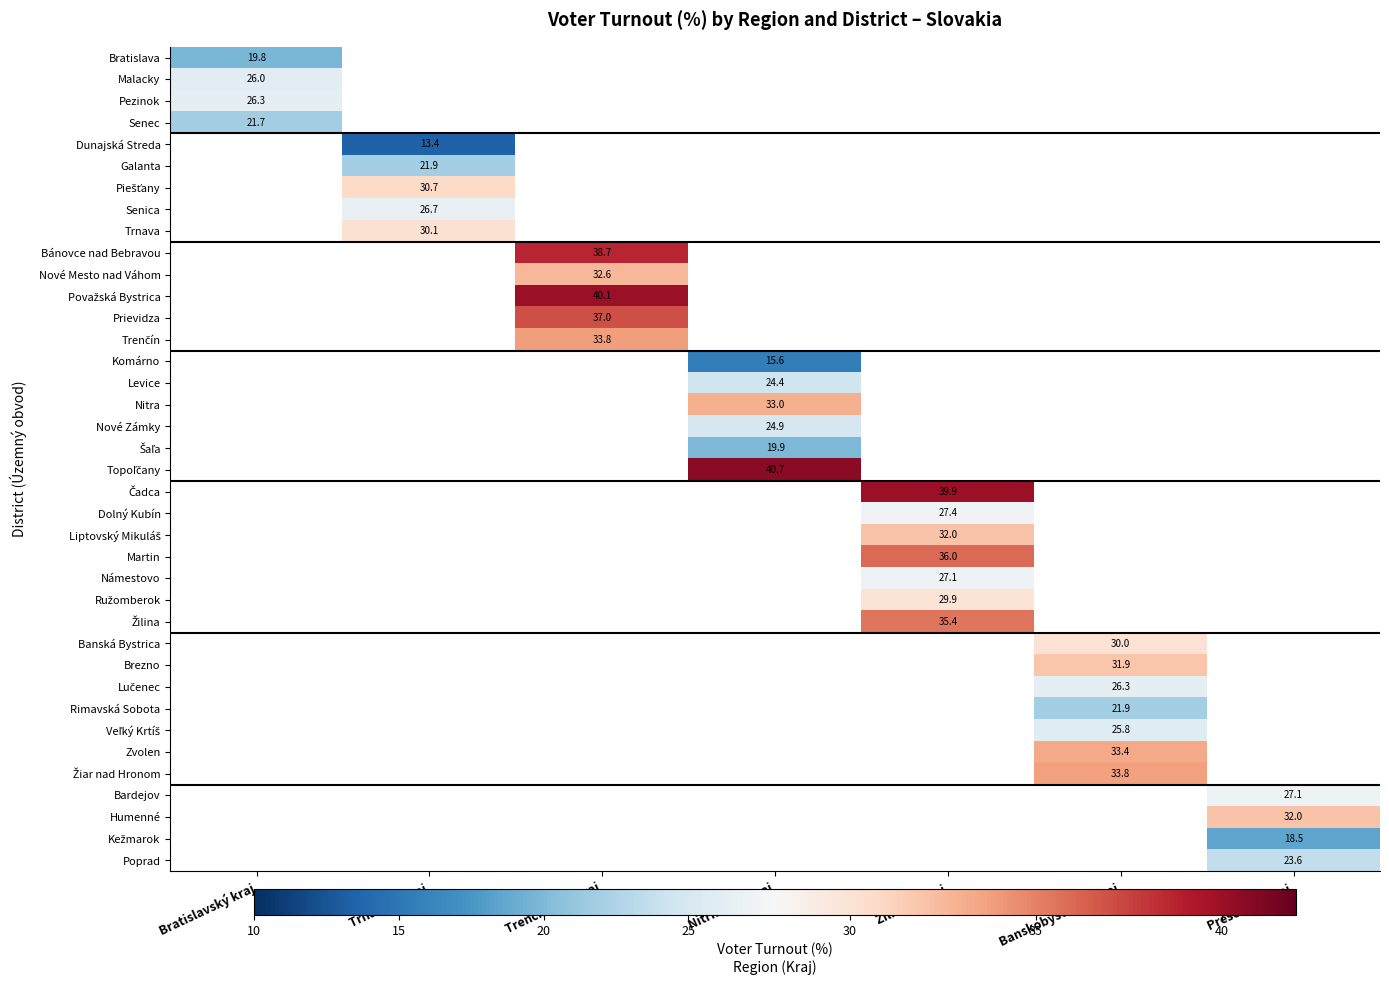

At how many categories does at least one series exceed 28?

6